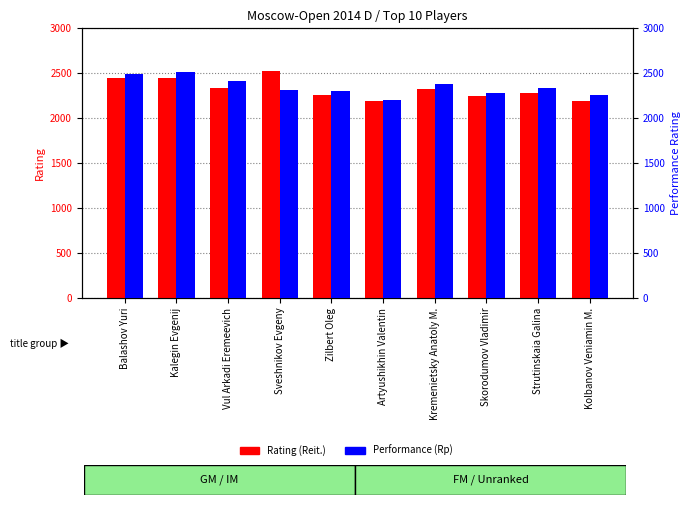

Reading right to left, what are all the values shown in this chart?

Rating (Reit.): 2191	2282	2248	2323	2193	2262	2528	2337	2442	2447
Performance (Rp): 2258	2339	2279	2379	2206	2301	2309	2409	2518	2489